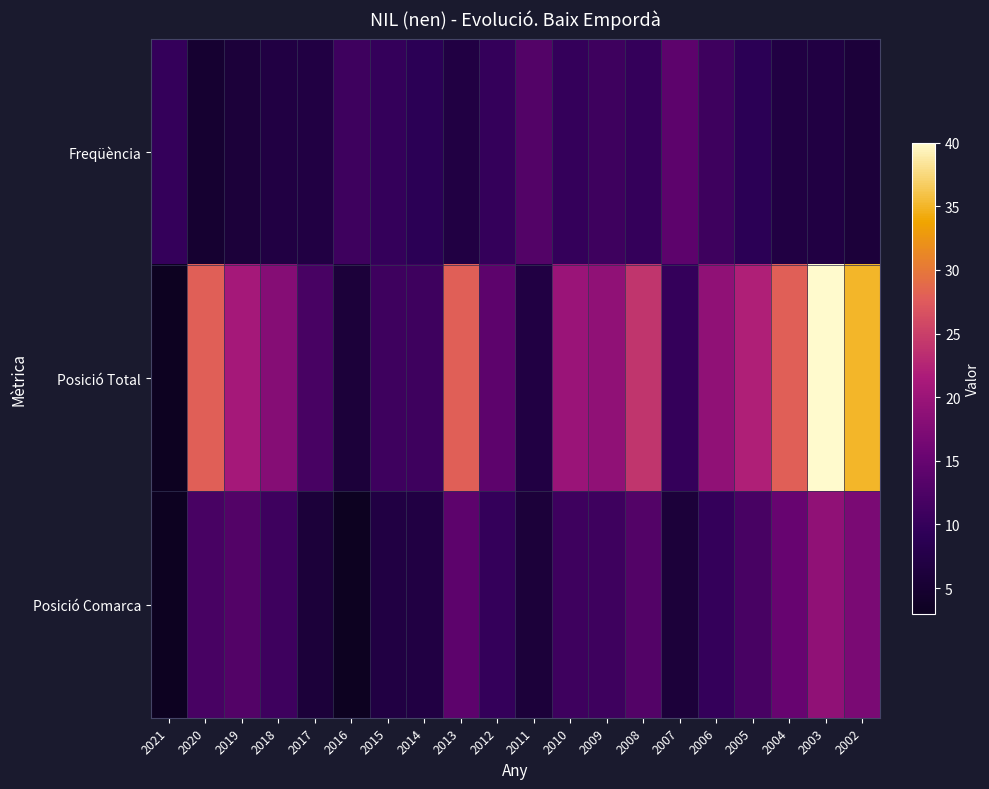

At 2002, list the series in order from smallest to largest.

Freqüència, Posició Comarca, Posició Total